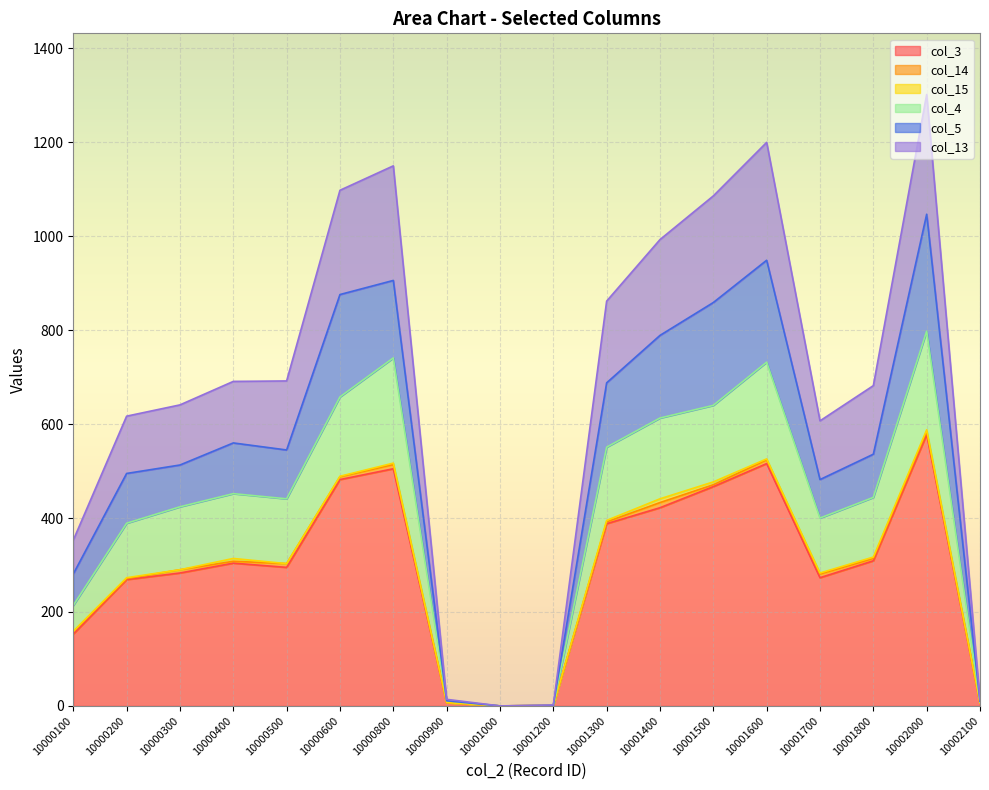

Is it true that col_3 equals 81 at 10000500?

False